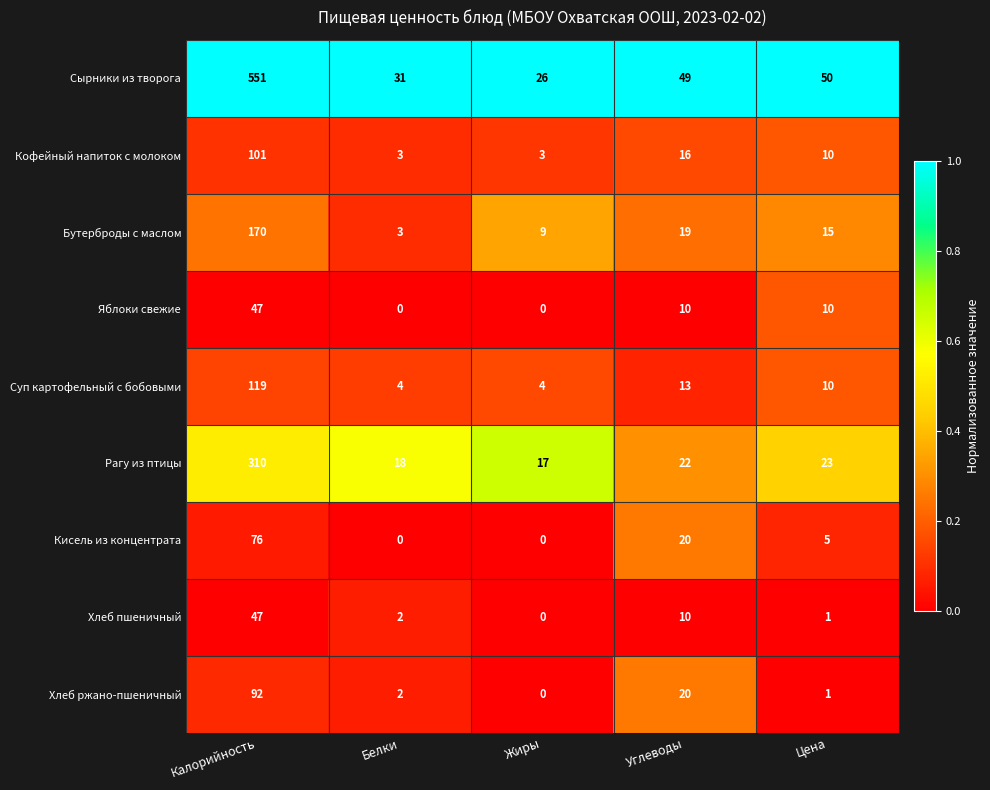

True or false: Суп картофельный с бобовыми has a value of 175 at Калорийность.

False